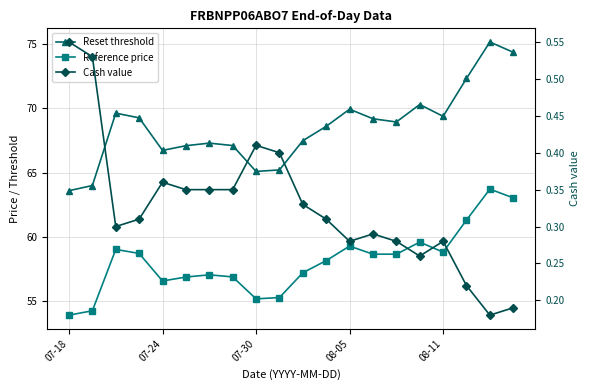

Reading left to right, what are all the values shown in this chart?

Reset threshold: 63.6	64.0	69.6	69.3	66.7	67.1	67.3	67.1	65.1	65.2	67.5	68.6	69.9	69.2	68.9	70.3	69.4	72.3	75.2	74.4
Reference price: 53.9	54.2	59.0	58.7	56.5	56.9	57.0	56.9	55.2	55.3	57.2	58.1	59.3	58.6	58.6	59.6	58.8	61.3	63.7	63.0
Cash value: 0.6	0.5	0.3	0.3	0.4	0.3	0.3	0.3	0.4	0.4	0.3	0.3	0.3	0.3	0.3	0.3	0.3	0.2	0.2	0.2